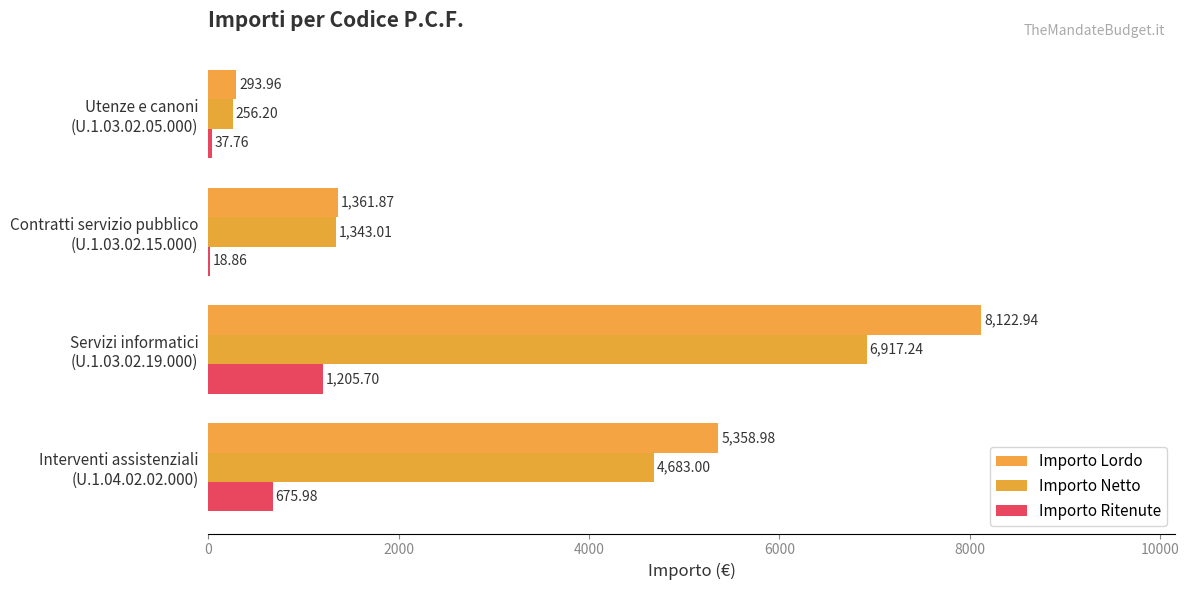

How many categories are shown in the chart?

4